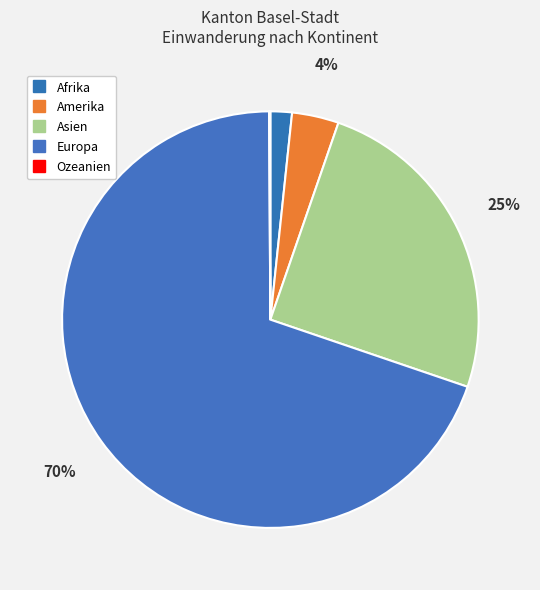

To the nearest percent, what is the difference between the largest and smallest slice percentages?

70%